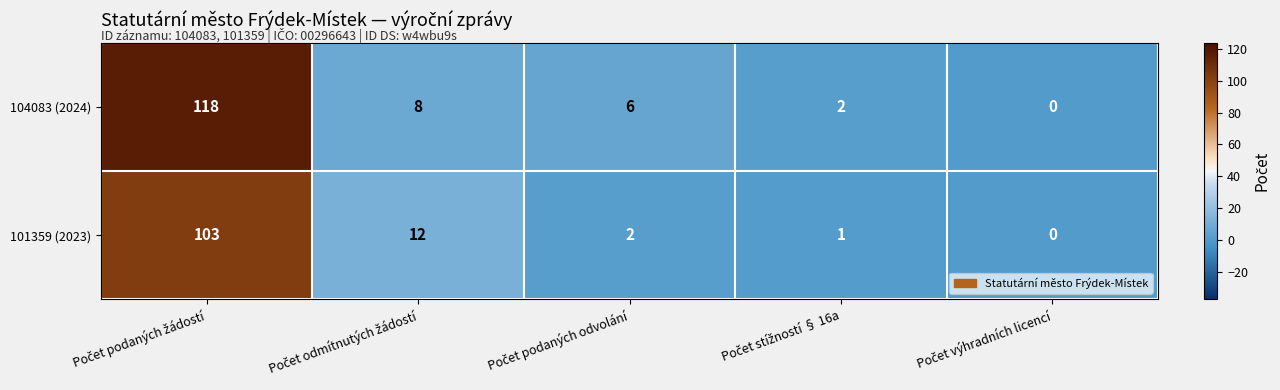

What is the difference between the maximum and minimum values in the 101359 (2023) series?

103